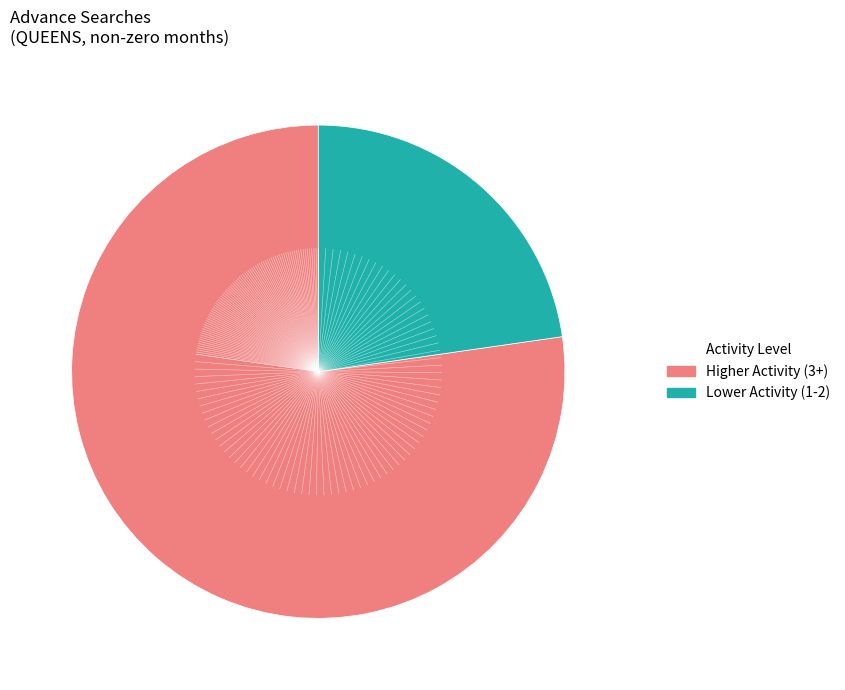

Is there any slice that represents more than half of the pie?

Yes